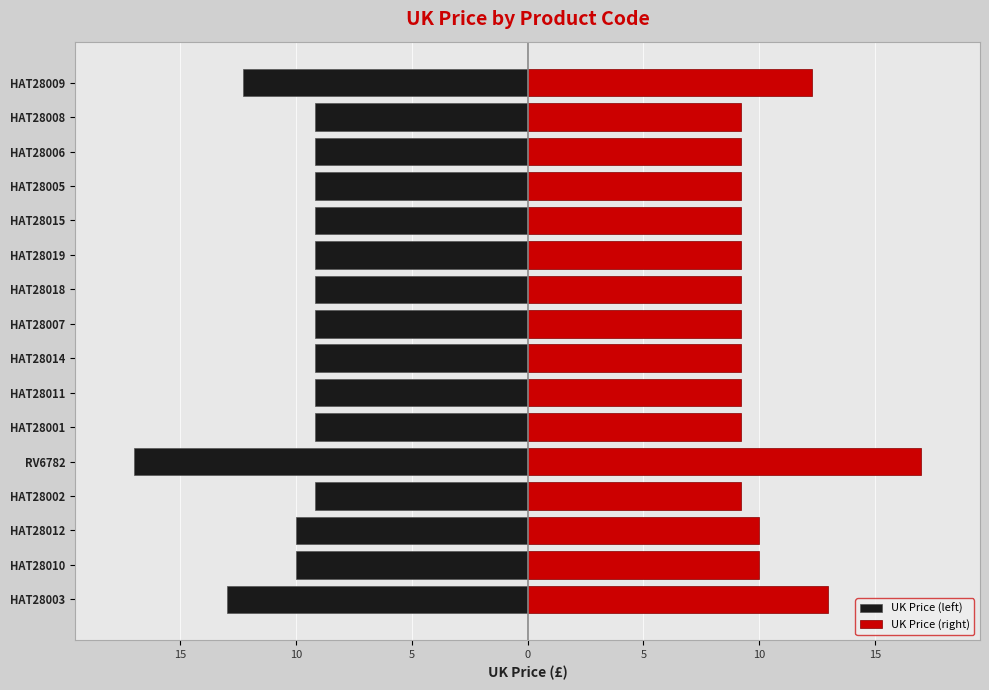

What is the difference between the maximum and minimum values in the UK Price (right) series?

7.8